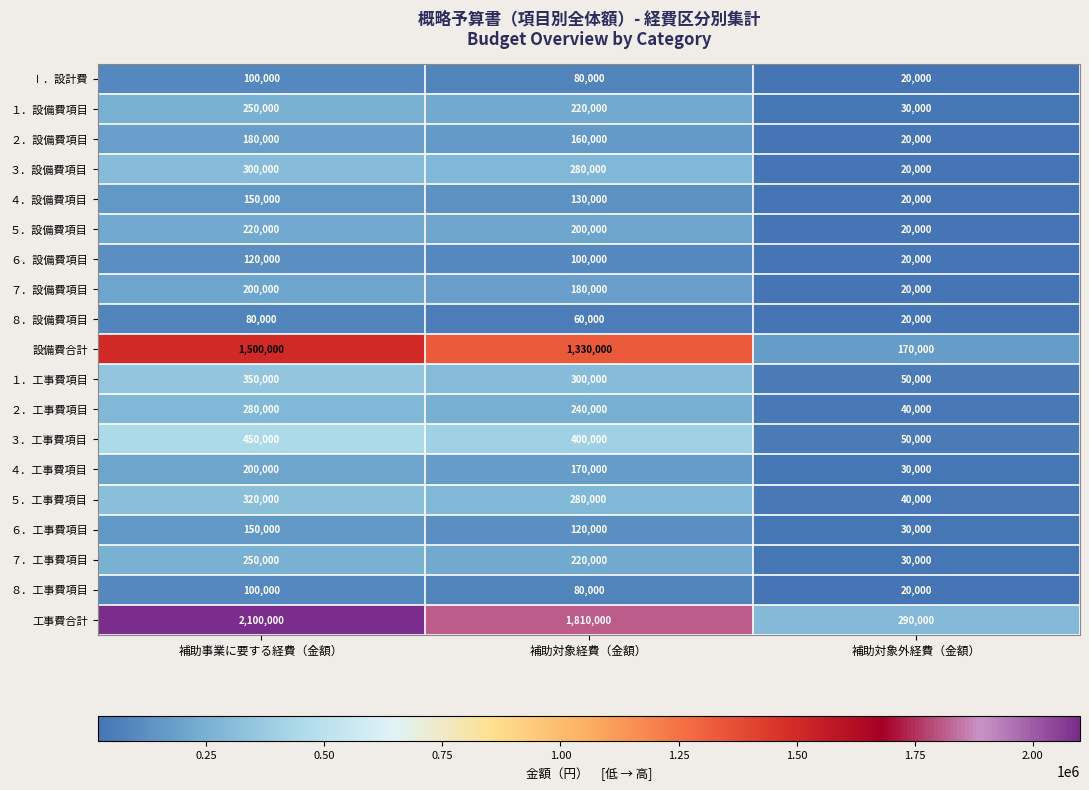

What is the sum of the ４．設備費項目 values at 補助事業に要する経費（金額） and 補助対象外経費（金額）?

170000